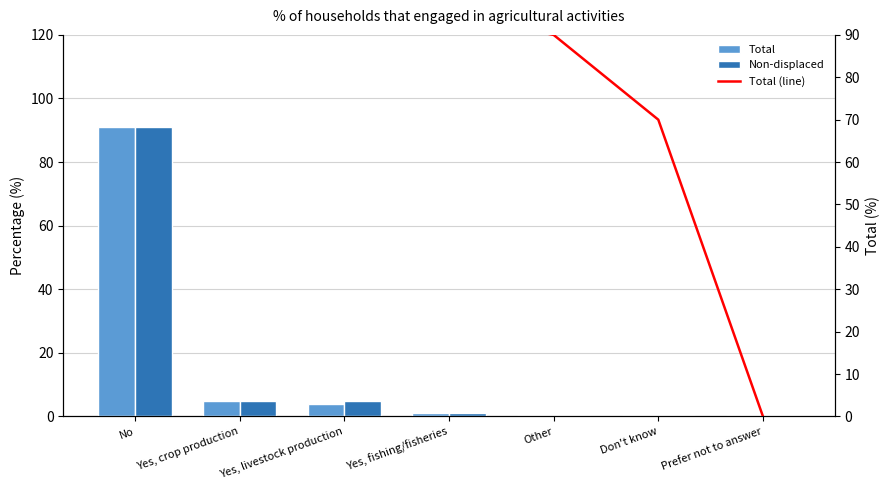

What position from the right is No?

7